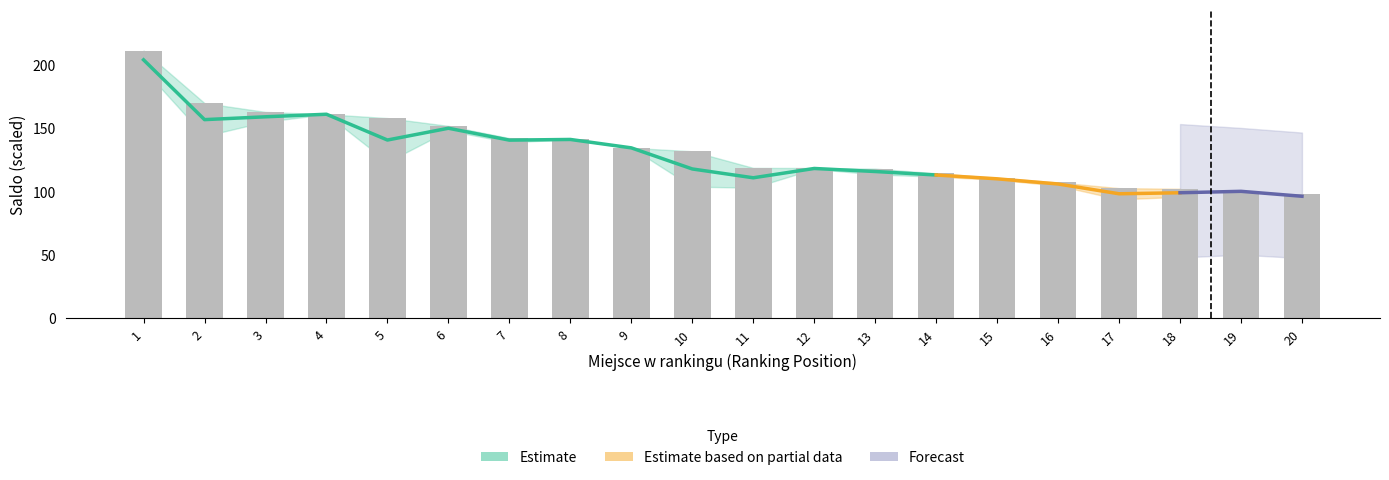

What is the smallest value displayed?

97.6